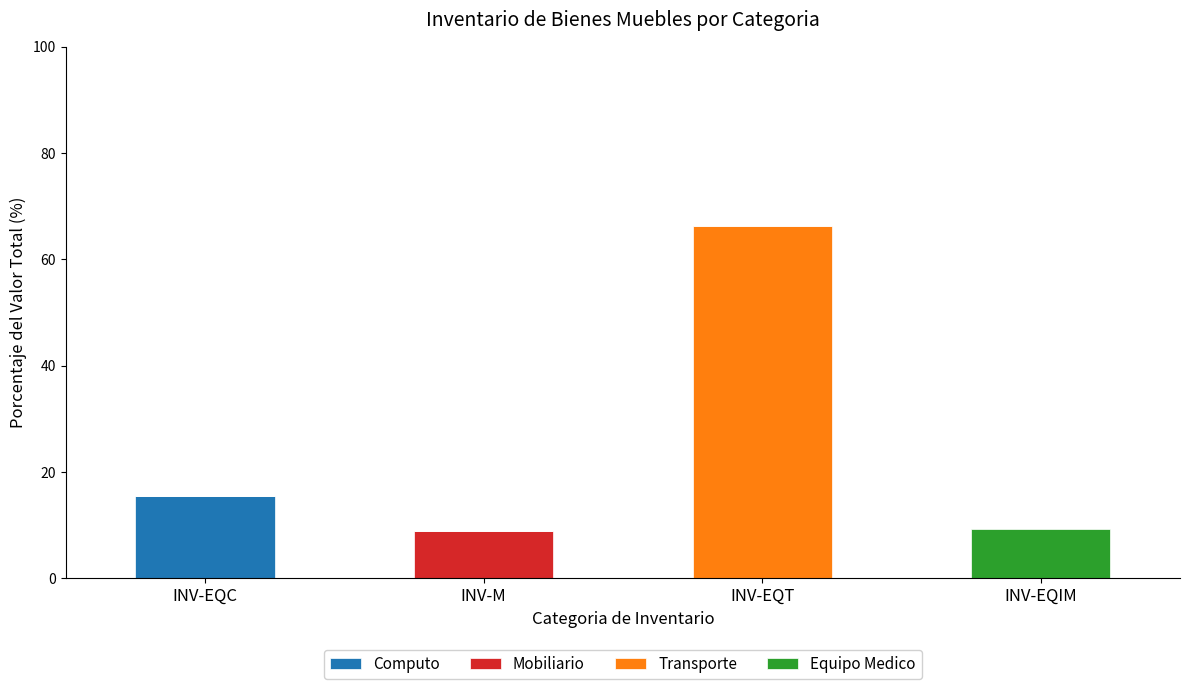

True or false: Computo has a value of 3.9 at INV-EQC.

False